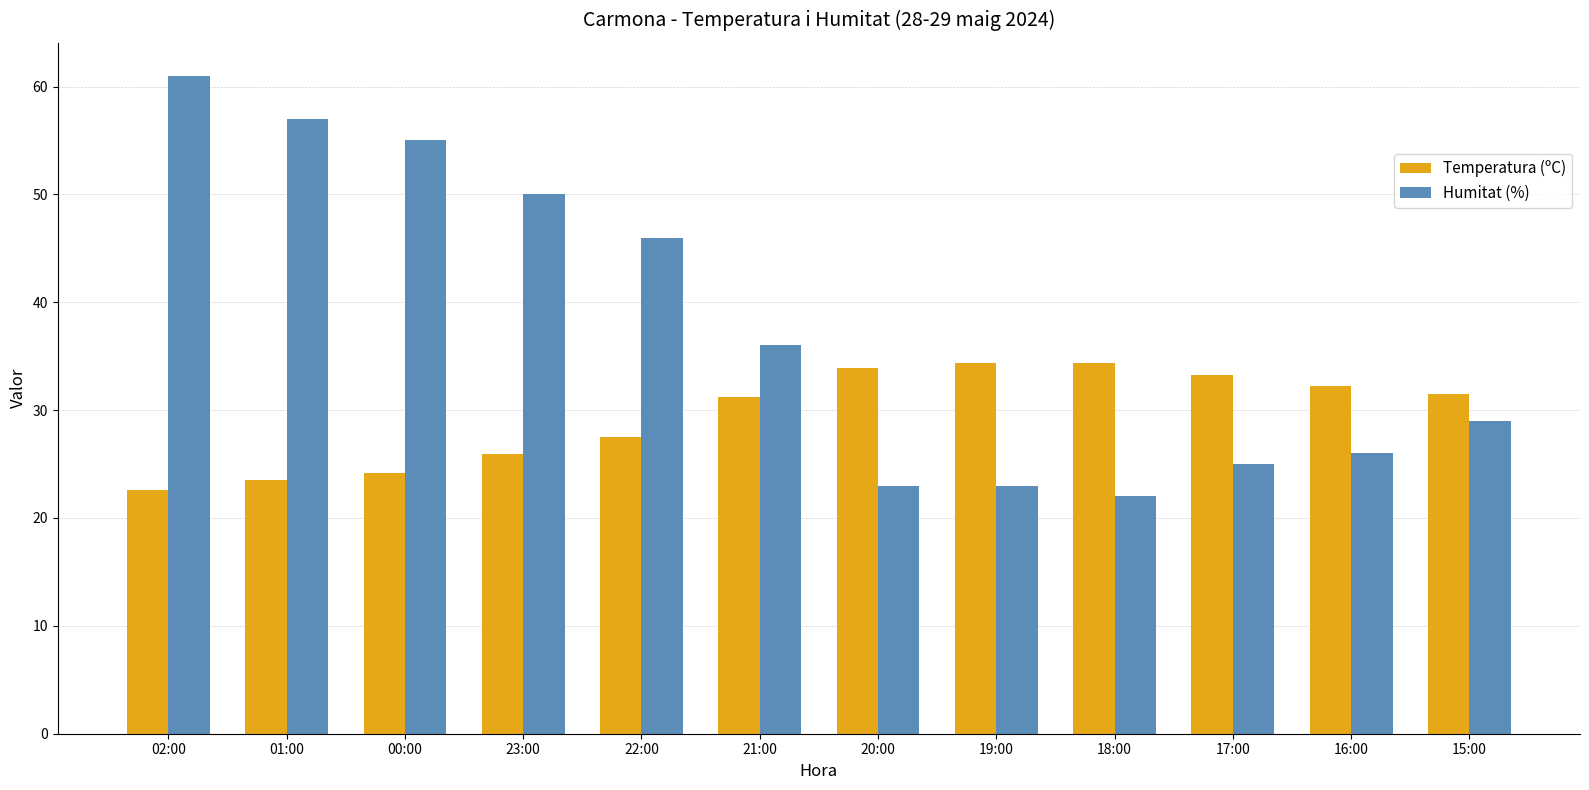

What is the sum of all Temperatura (ºC) values?

354.6